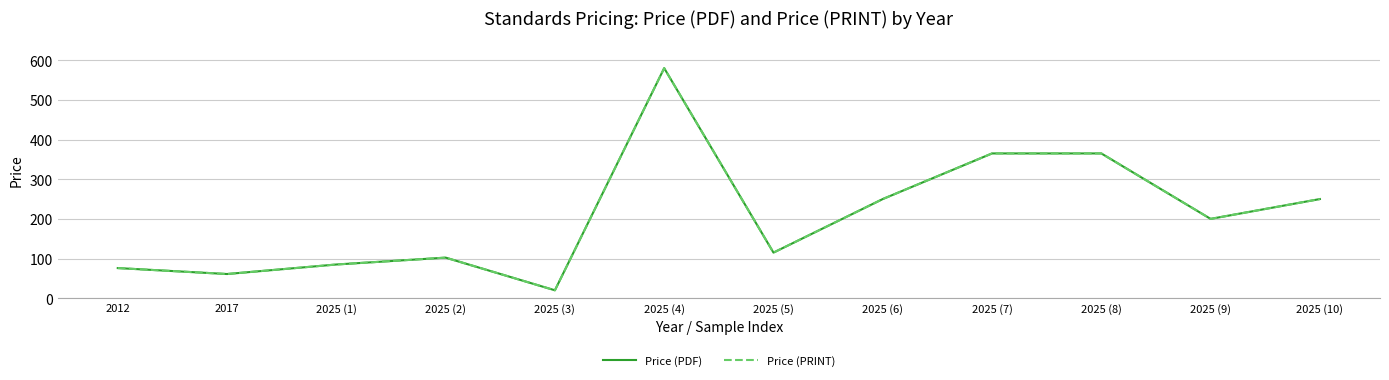

Does the chart have visible grid lines?

Yes